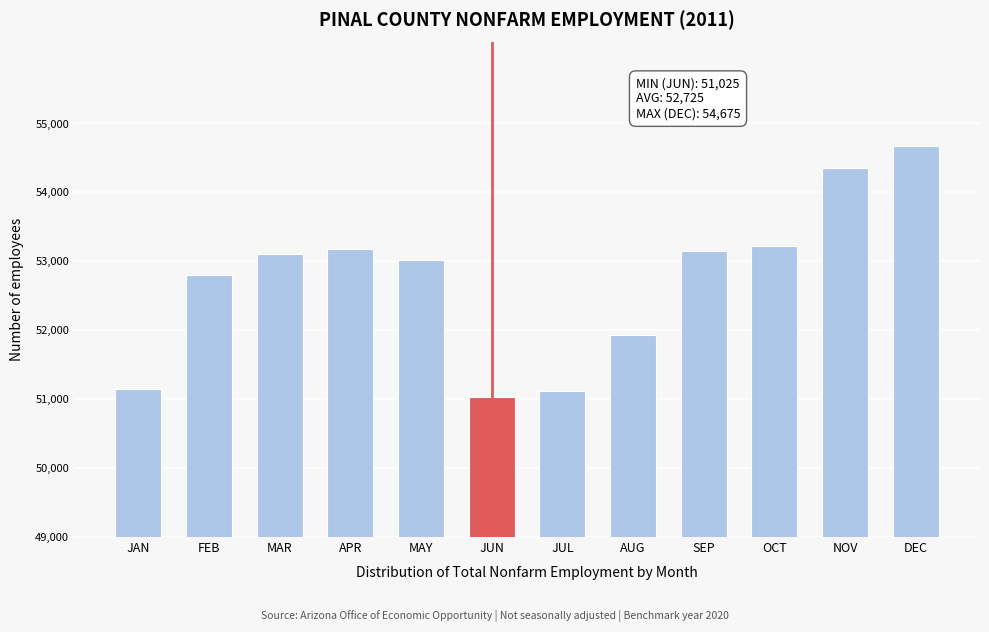

What is the change in value from JUN to AUG?

+900